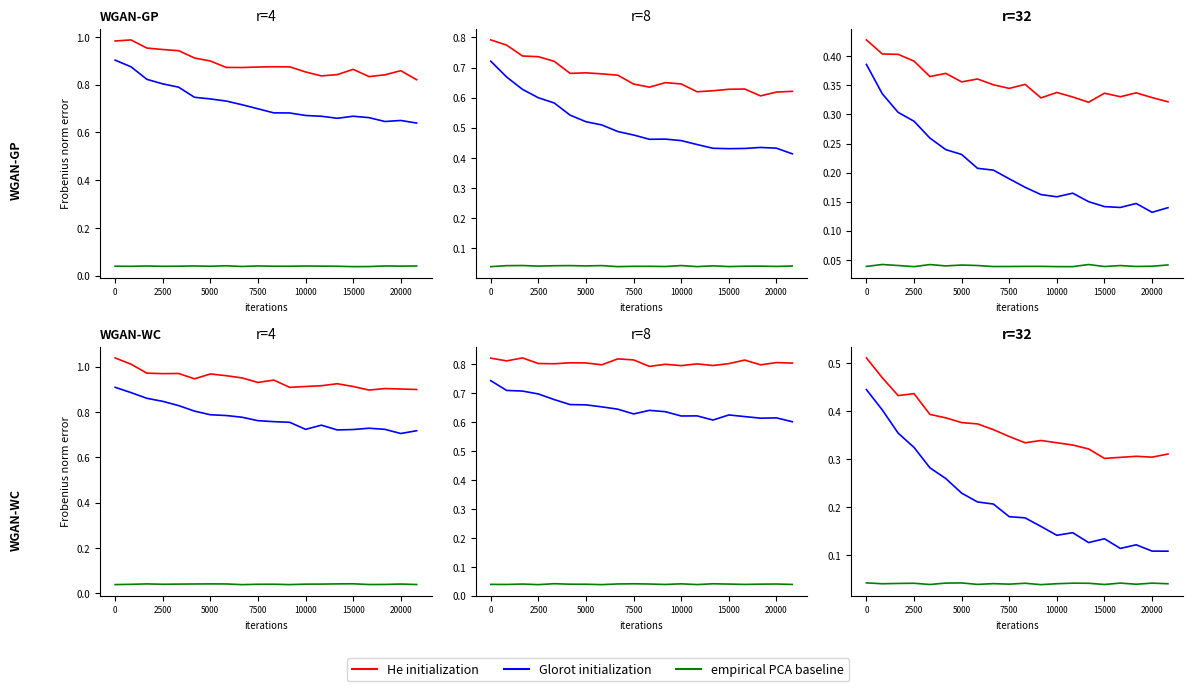

What is the approximate value of He initialization at 12?

0.3